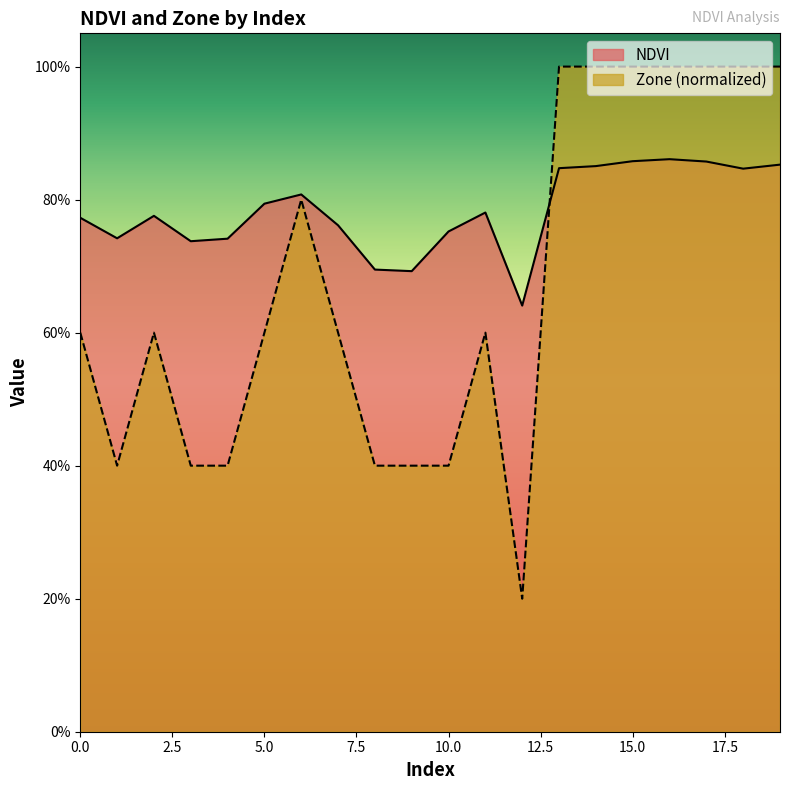

What is the value of the Zone point at the 4th from the left?

0.4